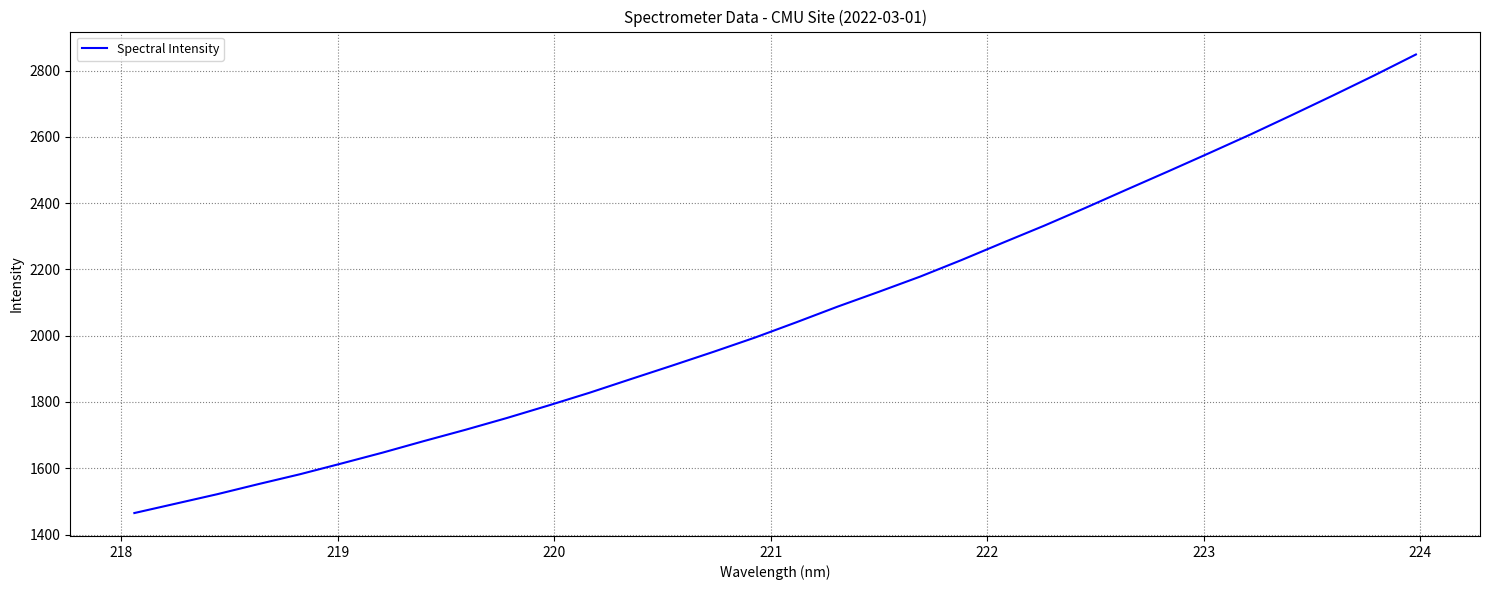

Is this an area chart (filled region under the line)?

No